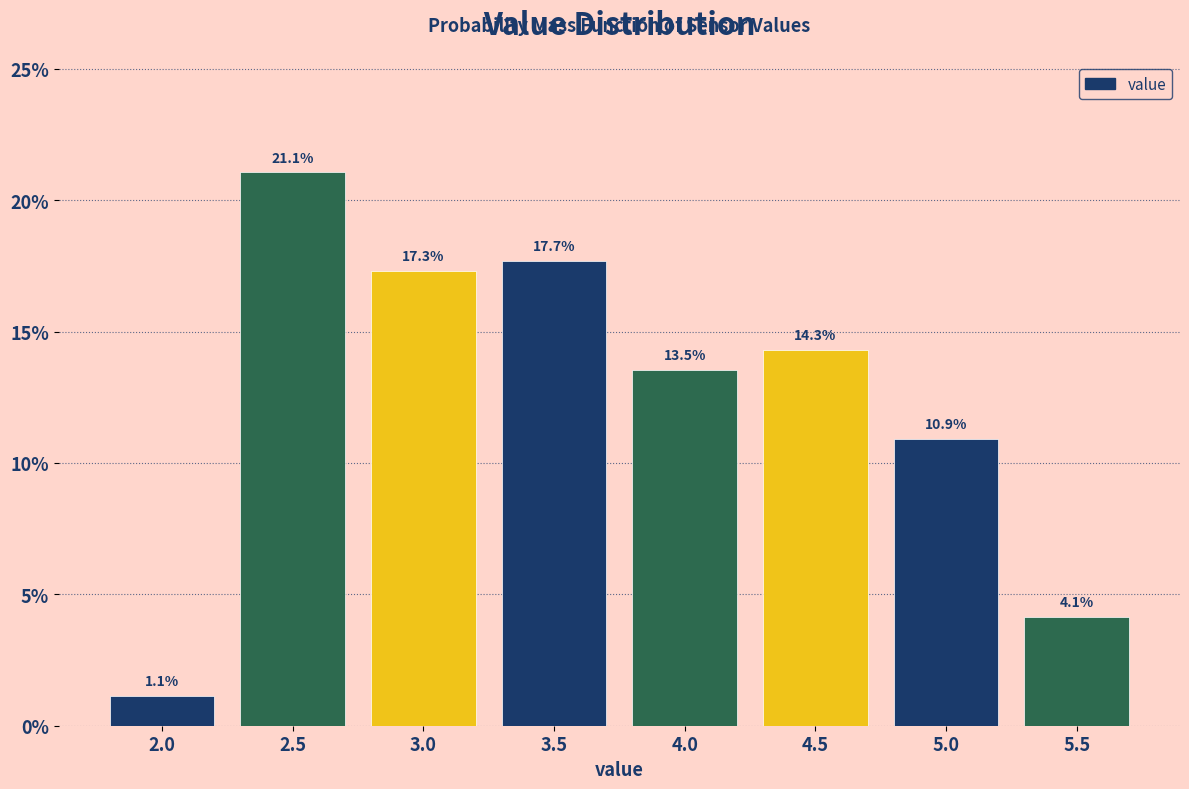

Reading left to right, transcribe all the data shown in this chart.

2.0=1.1	2.5=21.1	3.0=17.3	3.5=17.7	4.0=13.5	4.5=14.3	5.0=10.9	5.5=4.1